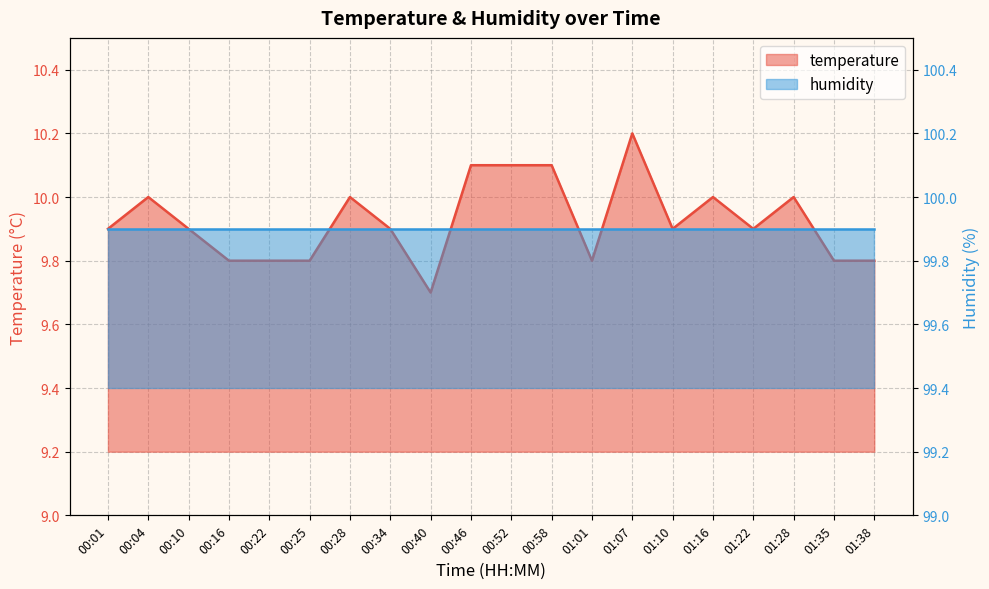

How many interior local valleys (lower than both neighbors) does the data have?

4